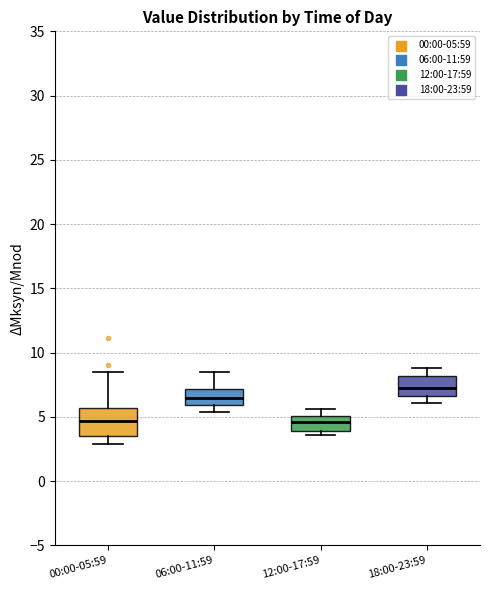

Reading left to right, transcribe this box plot: for each box, give where its median line is, the range the box spans, and where its two whiskers end, as read against the y-axis. The values are not printed on the chart, so give them approximately, as read against the axis.

00:00-05:59: median 4.5, box 3.5 to 5.5, whiskers 3.0 to 8.5
06:00-11:59: median 6.5, box 6.0 to 7.0, whiskers 5.5 to 8.5
12:00-17:59: median 4.5, box 4.0 to 5.0, whiskers 3.5 to 5.5
18:00-23:59: median 7.5, box 6.5 to 8.0, whiskers 6.0 to 9.0